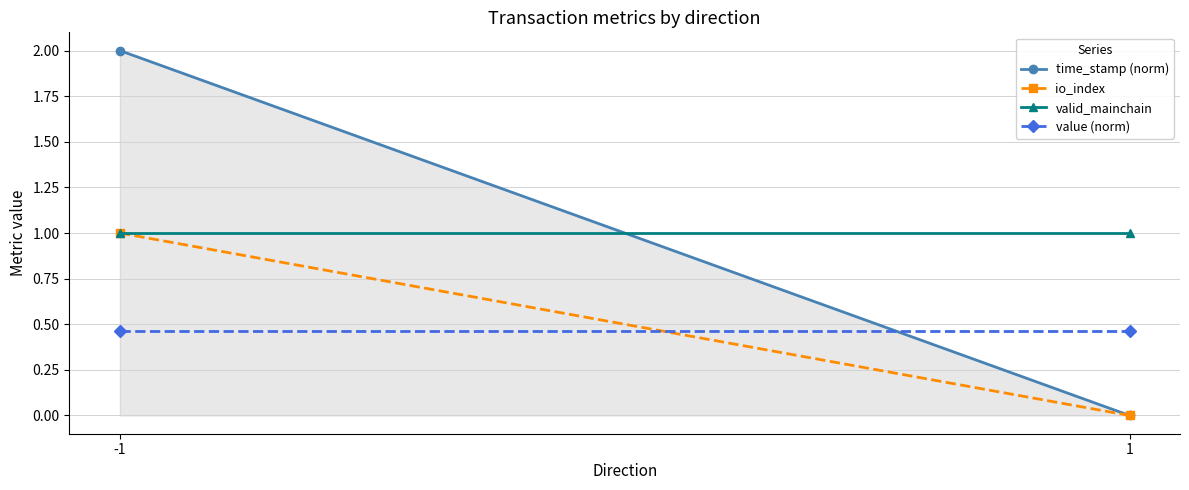

Which category has the highest value across all series?

-1